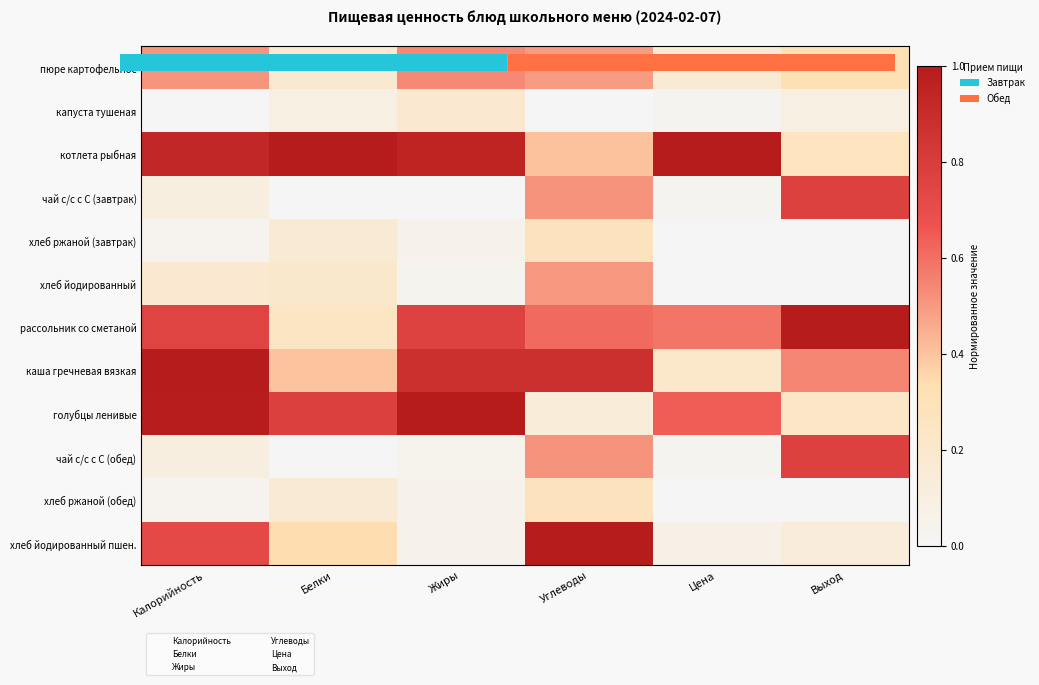

What is the difference between the second highest and second lowest values in the чай с/с с С (завтрак) series?

0.5